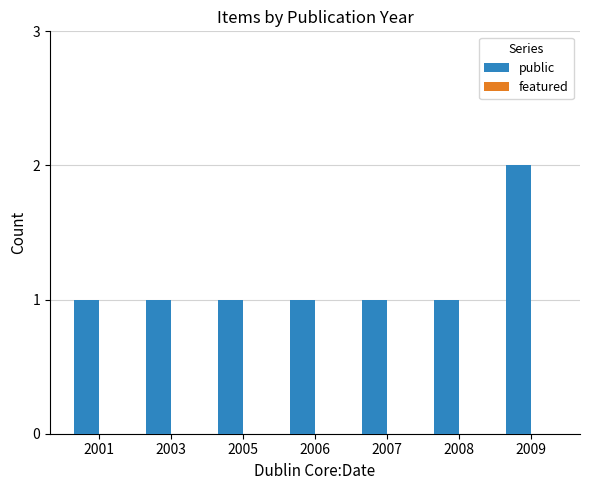

How many data points does each series have?

7